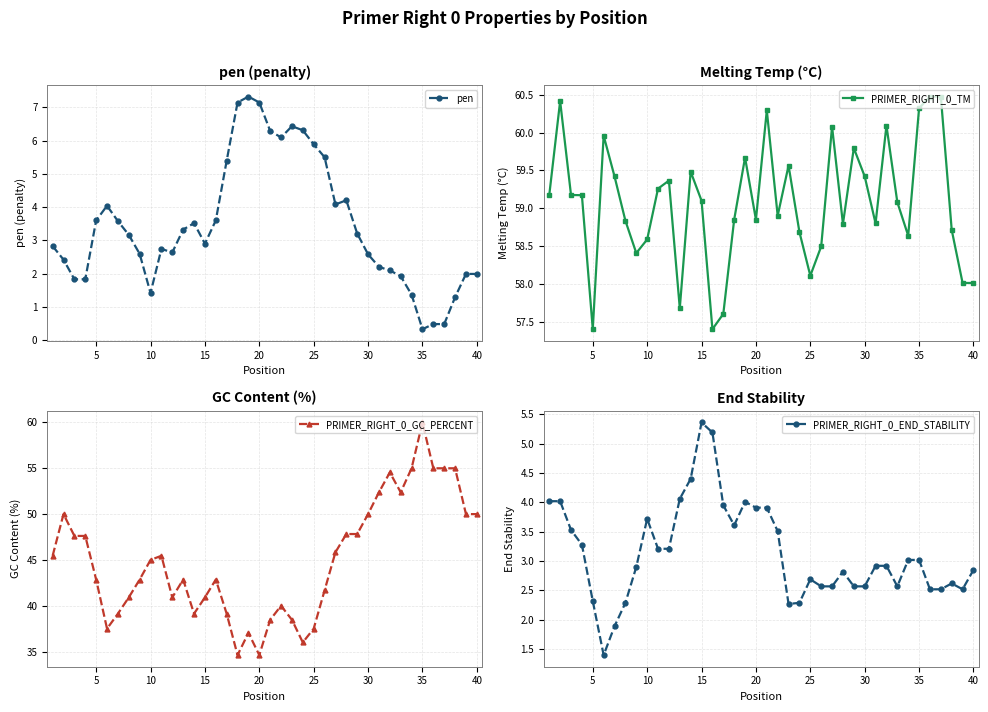

How many lines are shown in the chart?

4